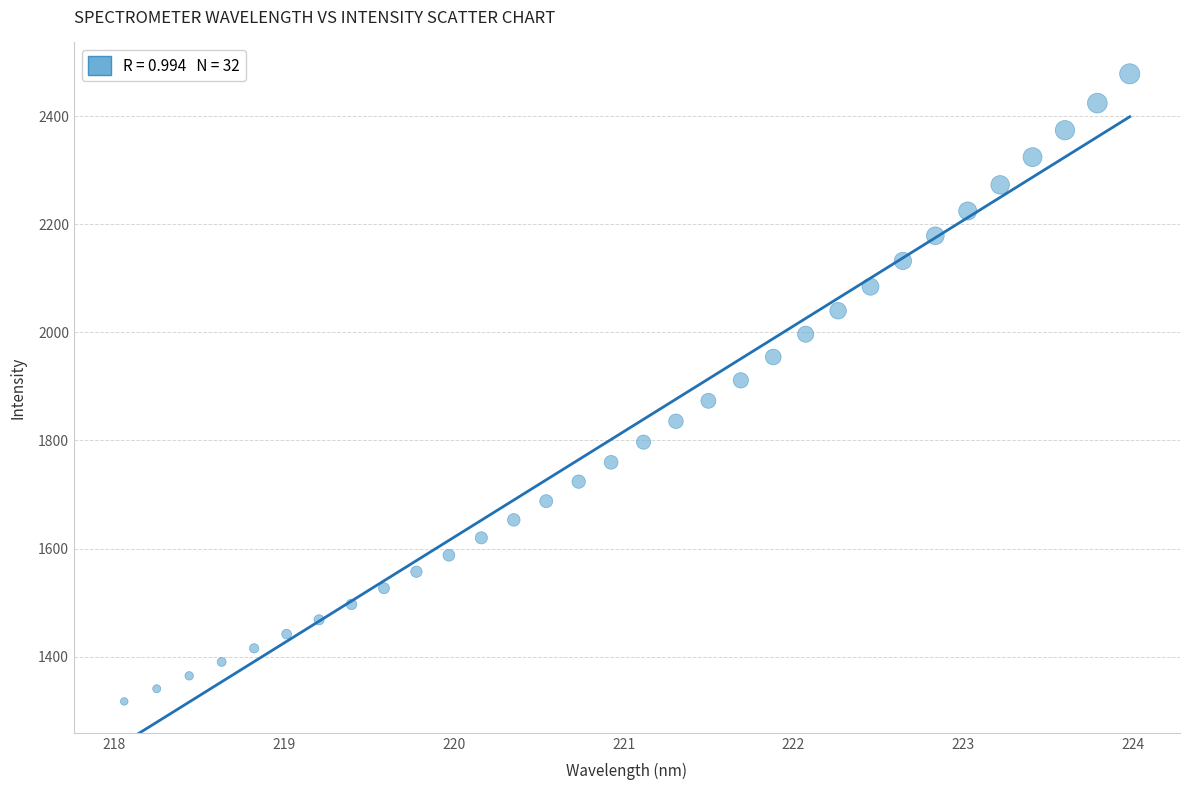

What is the range of Y values (max minus min)?

1160.8